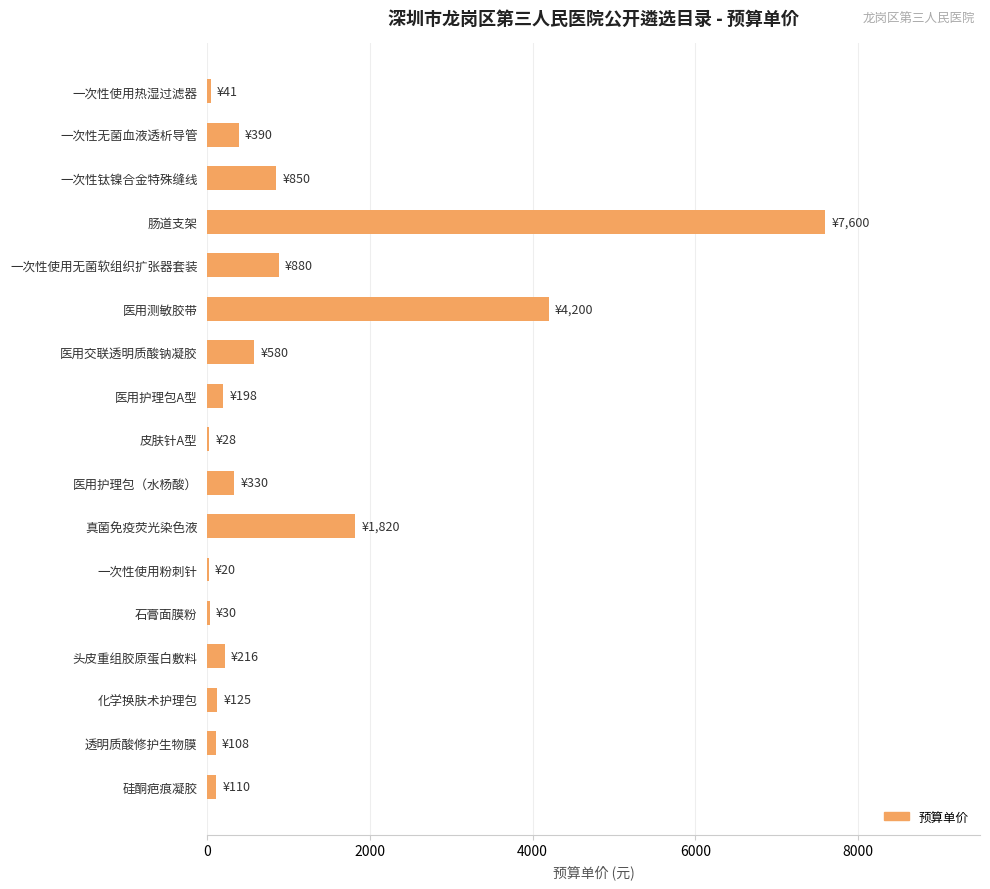

At which label is the value closest to 3810?

医用测敏胶带